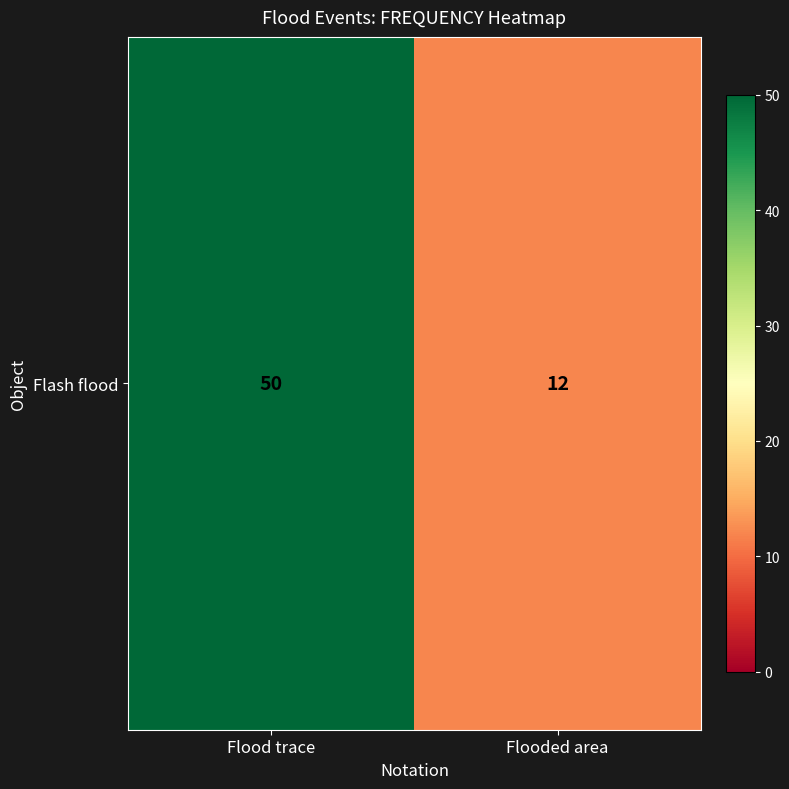

Rank the categories by value from lowest to highest.

Flooded area, Flood trace